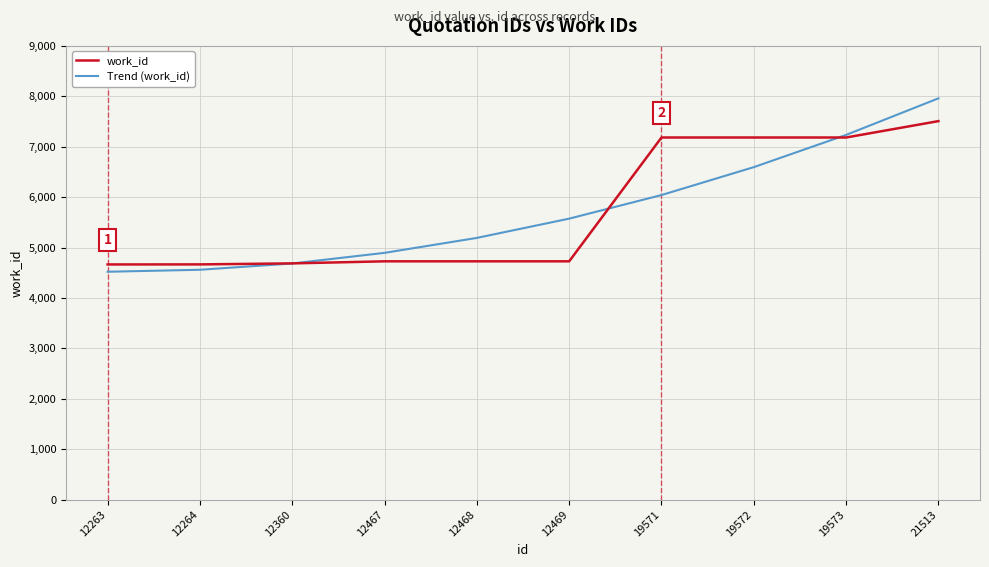

The value of work_id at 19572 is 7183.0. True or false?

True